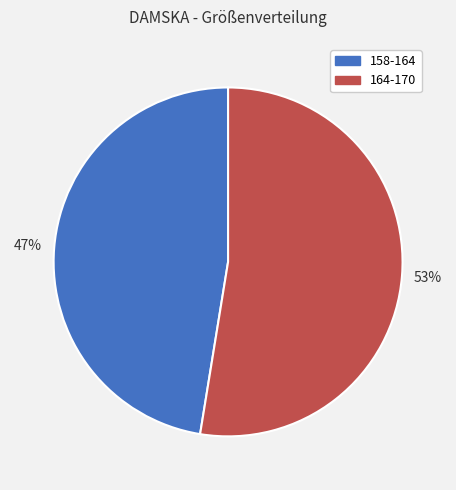

Does 158-164 account for over 50% of the chart?

No